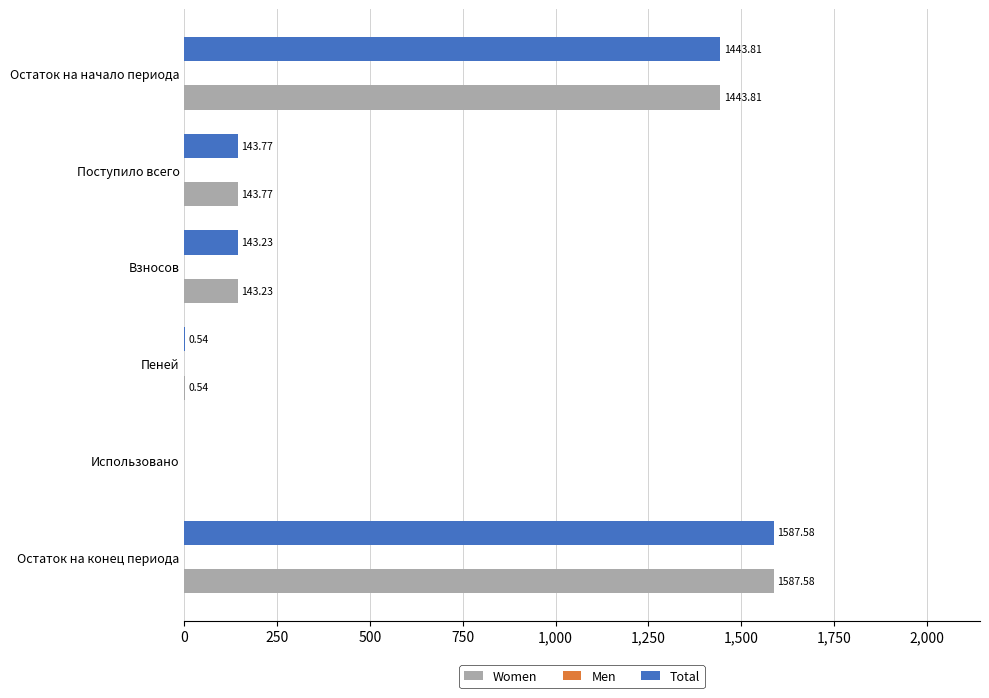

What is the total value across all series at Остаток на начало периода?

2887.6